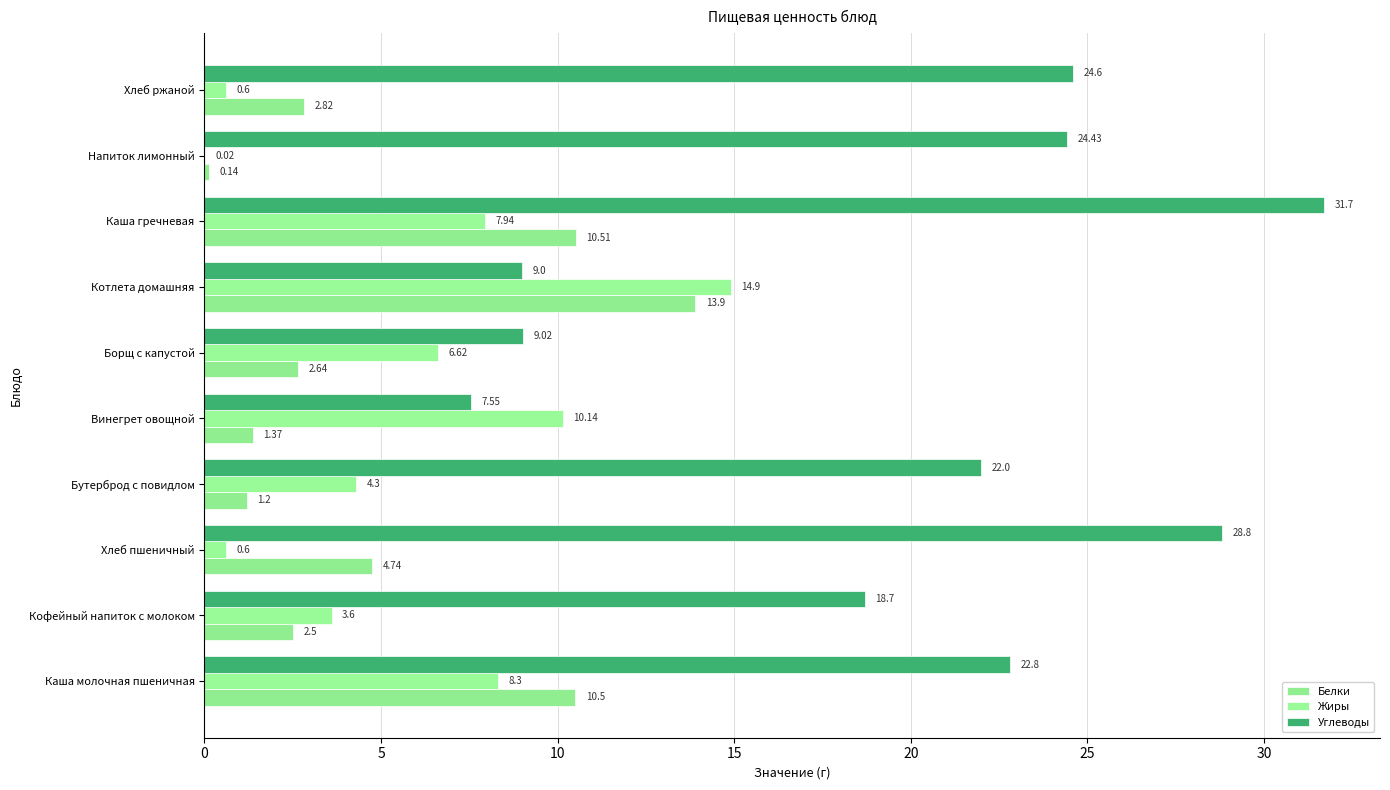

Reading left to right, list all the values displayed in this chart.

Белки: 10.5	2.5	4.7	1.2	1.4	2.6	13.9	10.5	0.1	2.8
Жиры: 8.3	3.6	0.6	4.3	10.1	6.6	14.9	7.9	0.0	0.6
Углеводы: 22.8	18.7	28.8	22.0	7.5	9.0	9.0	31.7	24.4	24.6